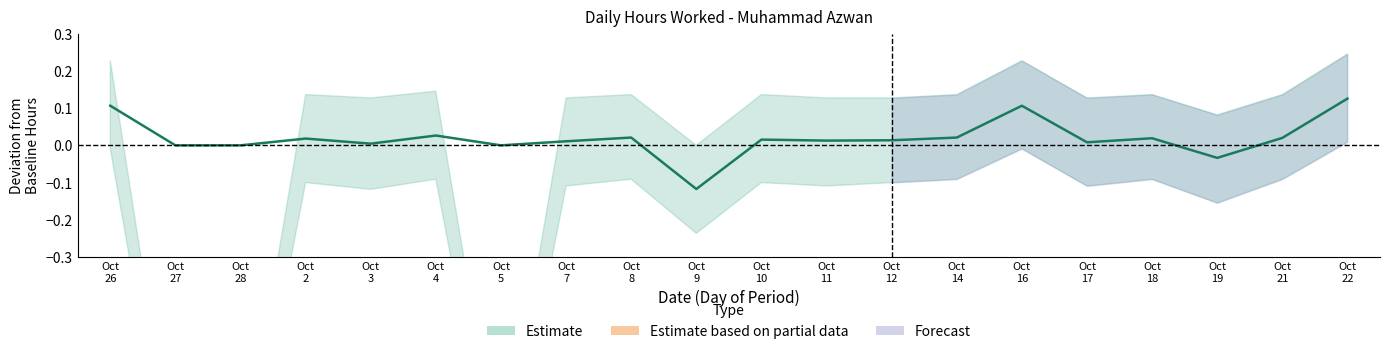

Is it true that the value at Oct
17 is 0.0?

False